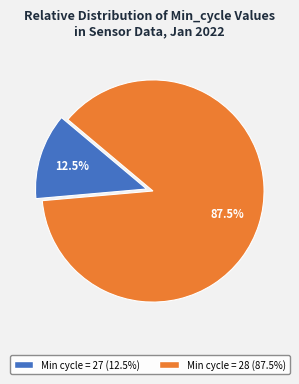

Is there any slice that represents more than half of the pie?

Yes